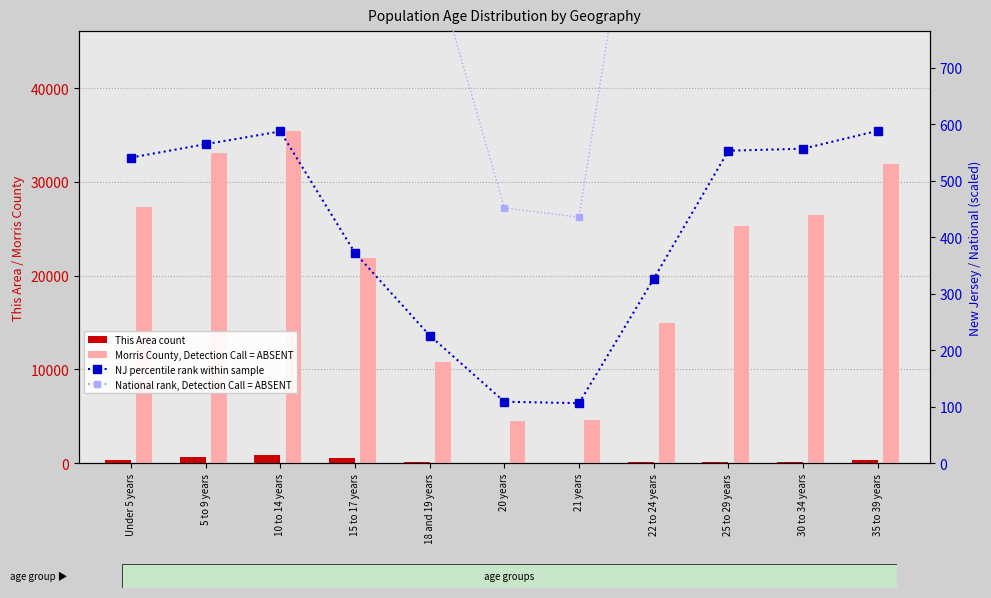

What is the sum of all Morris County (ABSENT) values?

236219.0